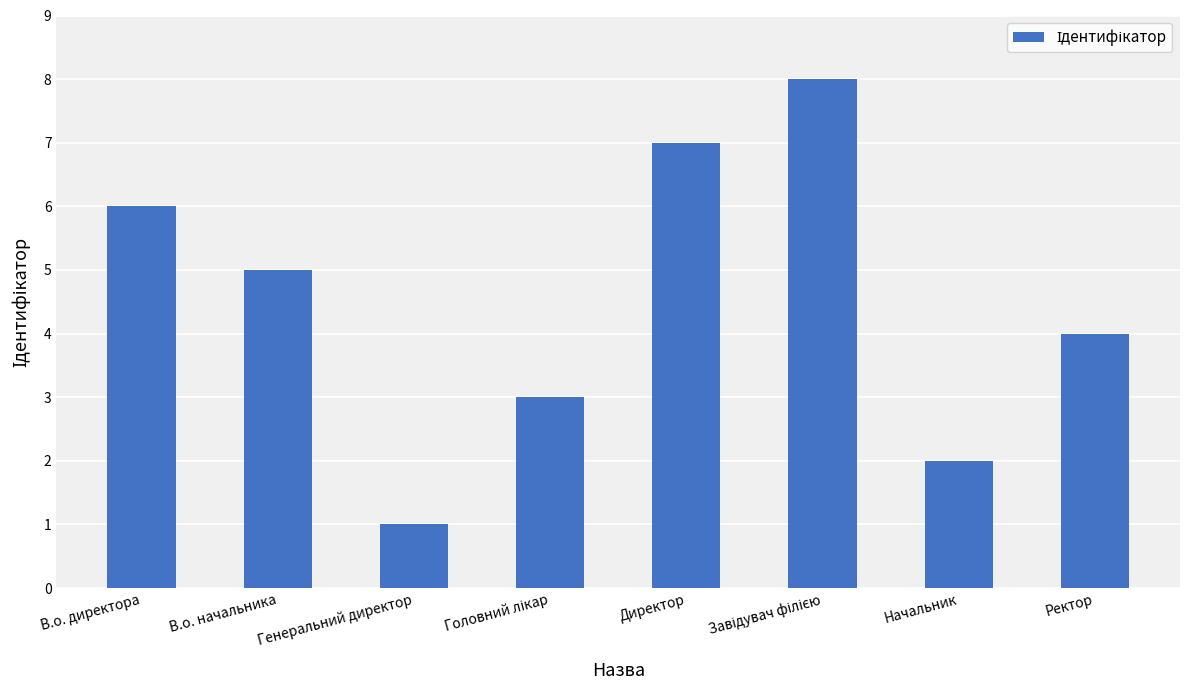

What position from the right is Ректор?

1